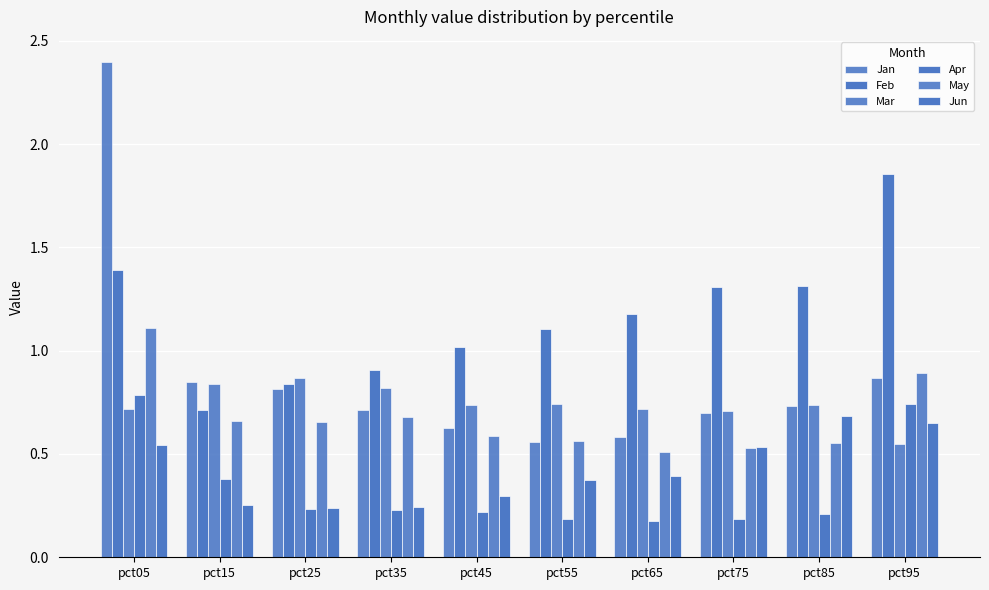

What is the minimum value shown in the chart?

0.2